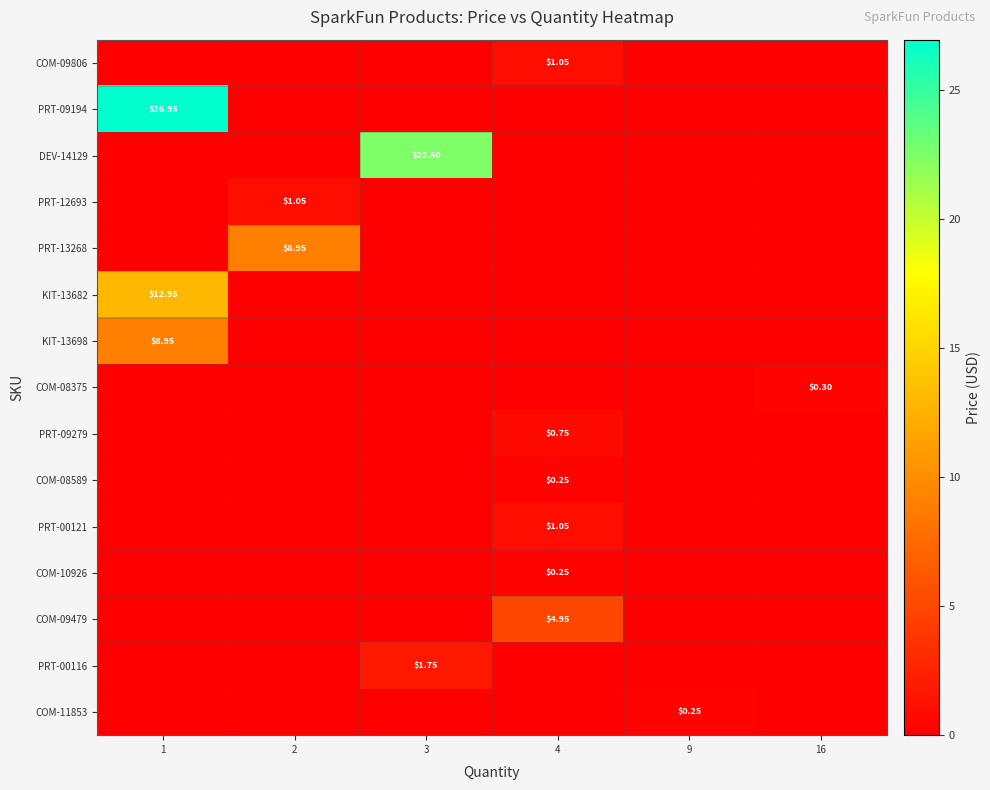

Is it true that row_1 equals -17.3 at 2?

False